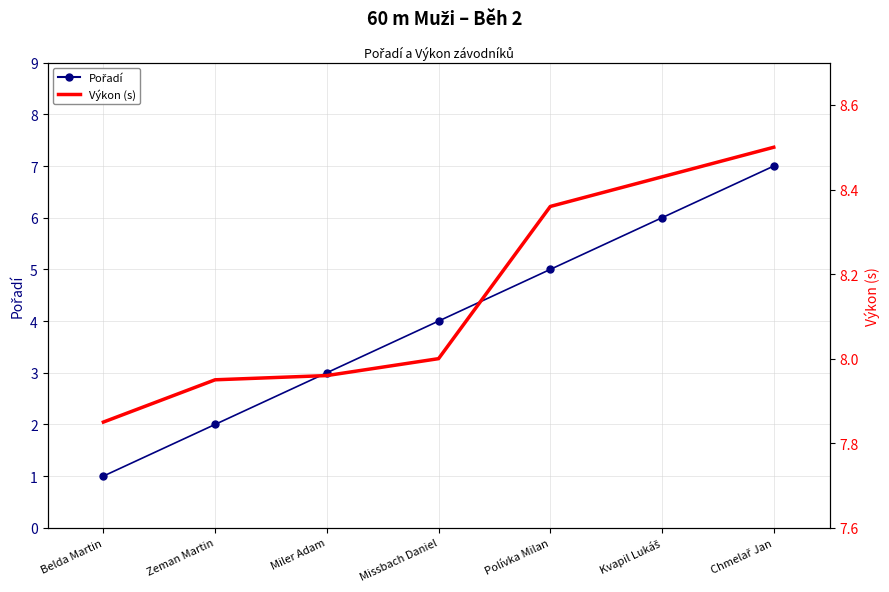

Between Miler Adam and Missbach Daniel, which series saw the biggest shift?

Pořadí